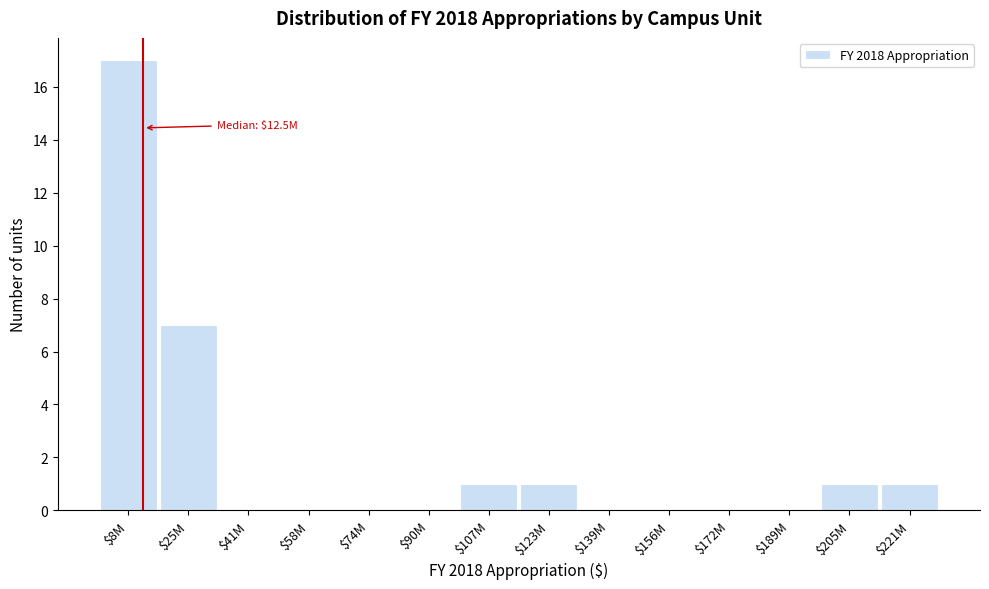

Is it true that the value at $25M is 7?

True